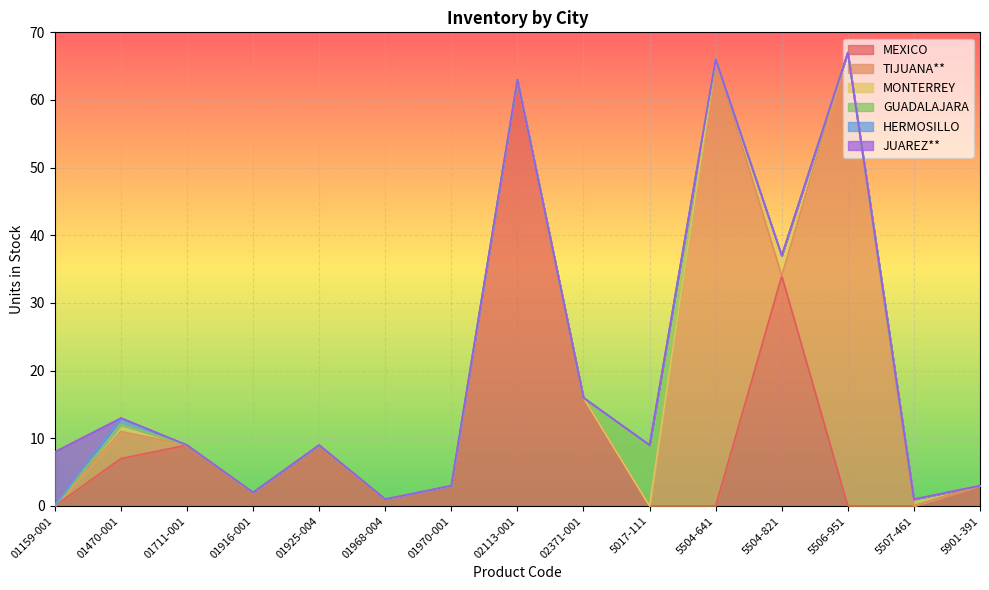

What are all the series names shown in the legend?

MEXICO, TIJUANA**, MONTERREY, GUADALAJARA, HERMOSILLO, JUAREZ**